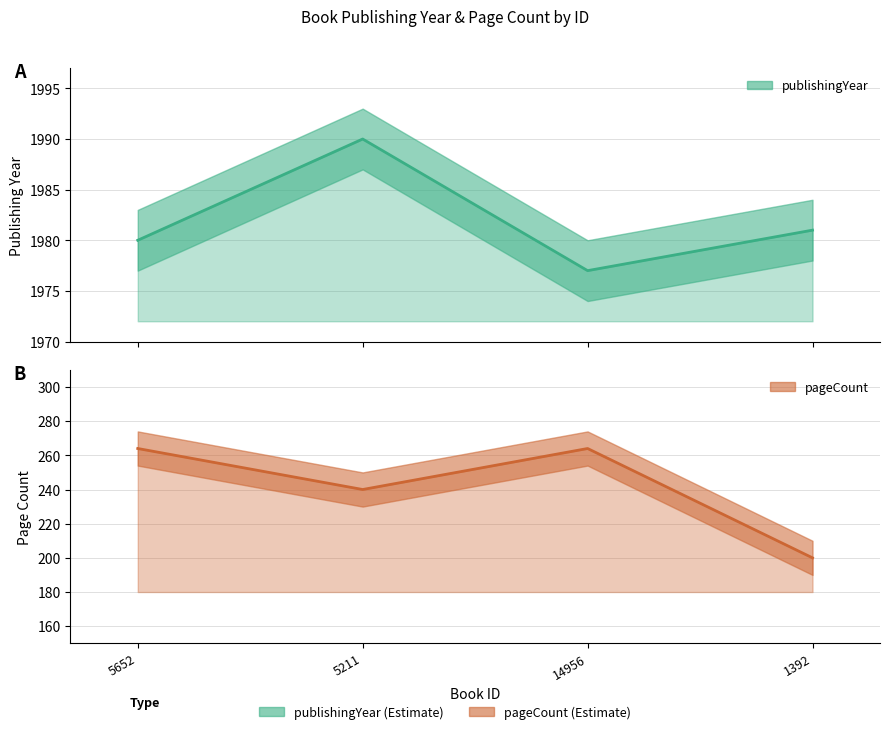

At which label does publishingYear first exceed 1981?

5211